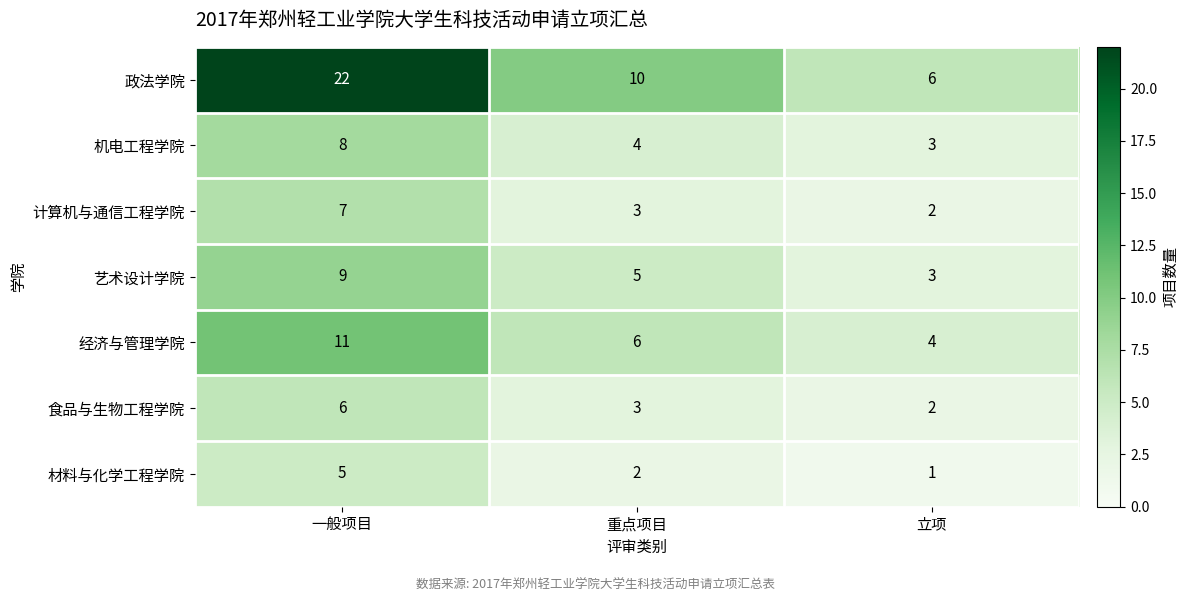

At which category is the sum across all series the highest?

一般项目